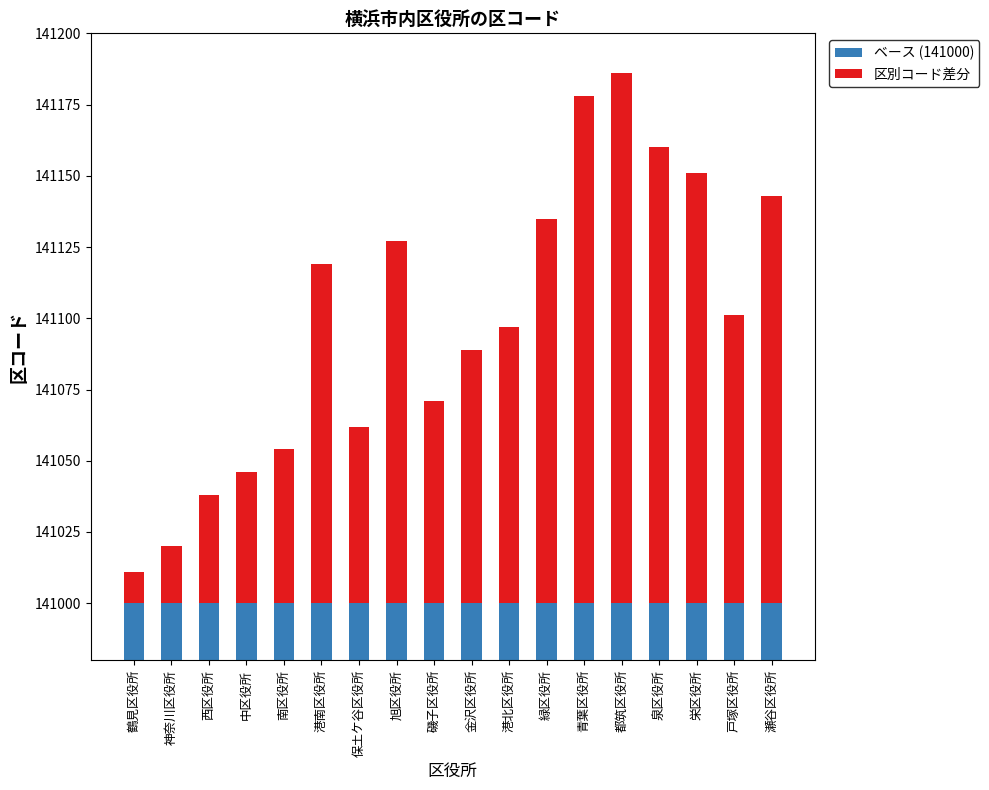

What is the maximum value for ベース (141000)?

141000